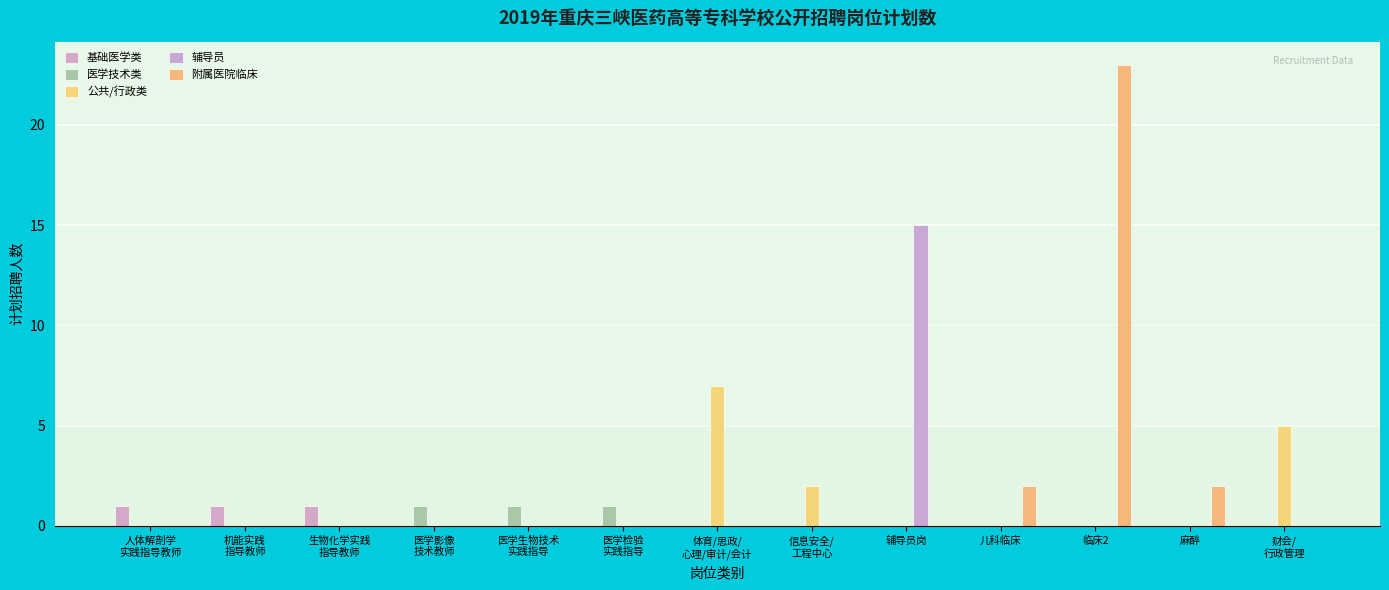

List the series in order of their peak value, lowest first.

基础医学类, 医学技术类, 公共/行政类, 辅导员, 附属医院临床